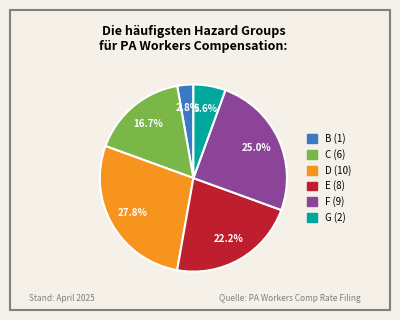

Is there a majority slice in this chart?

No